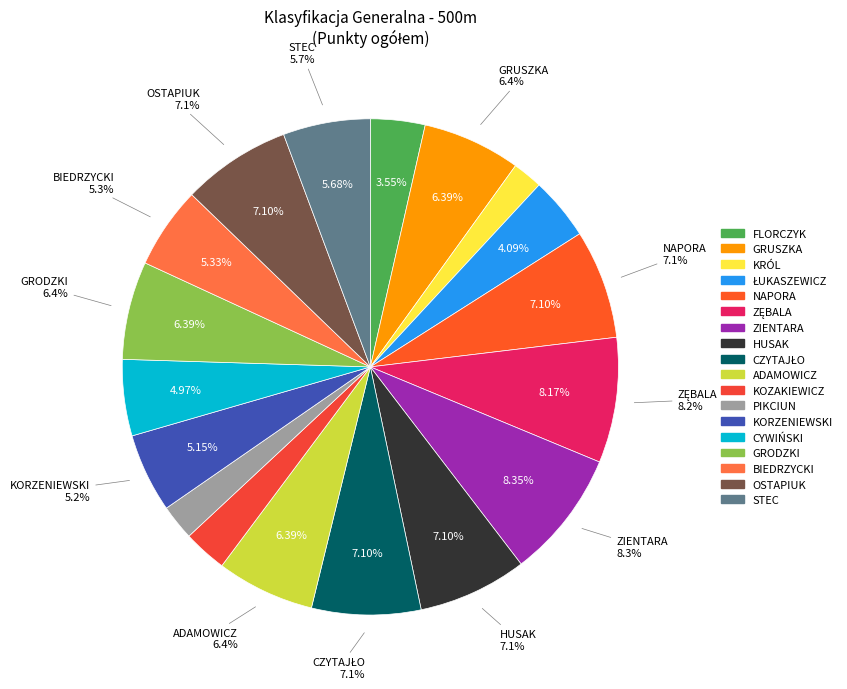

How many slices are in this pie chart?

18